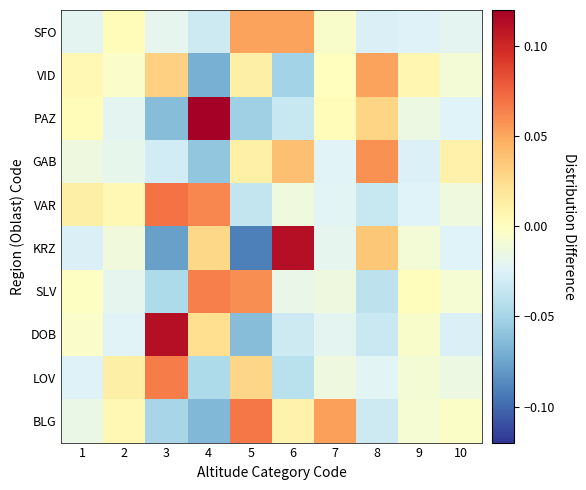

Which category has the lowest value across all series?

5